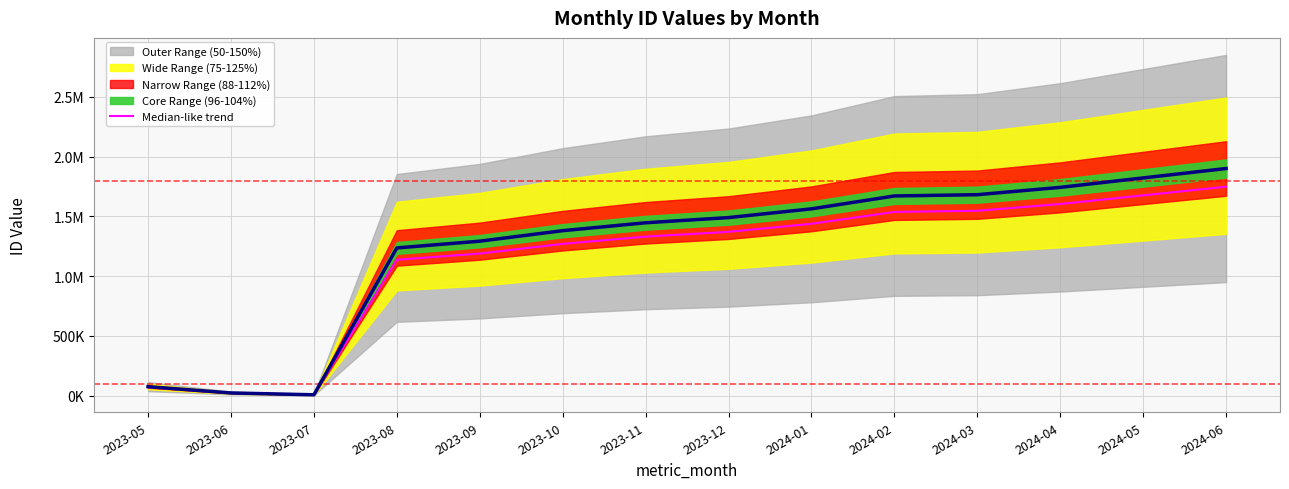

True or false: the data shows 7188.0 at 2023-07.

True